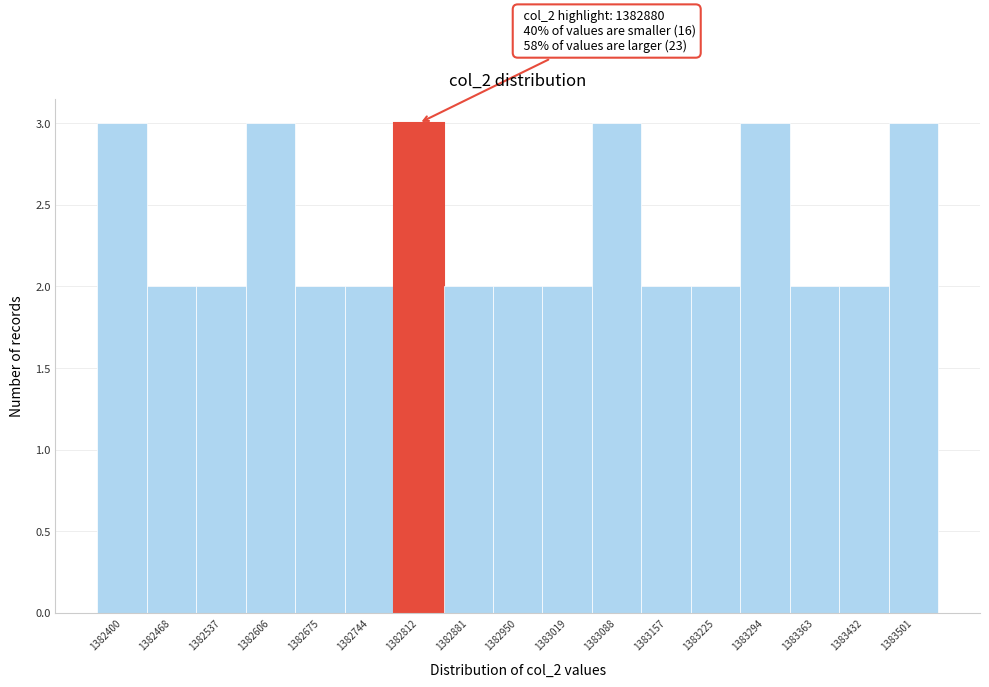

Reading left to right, list all the values displayed in this chart.

3	2	2	3	2	2	3	2	2	2	3	2	2	3	2	2	3